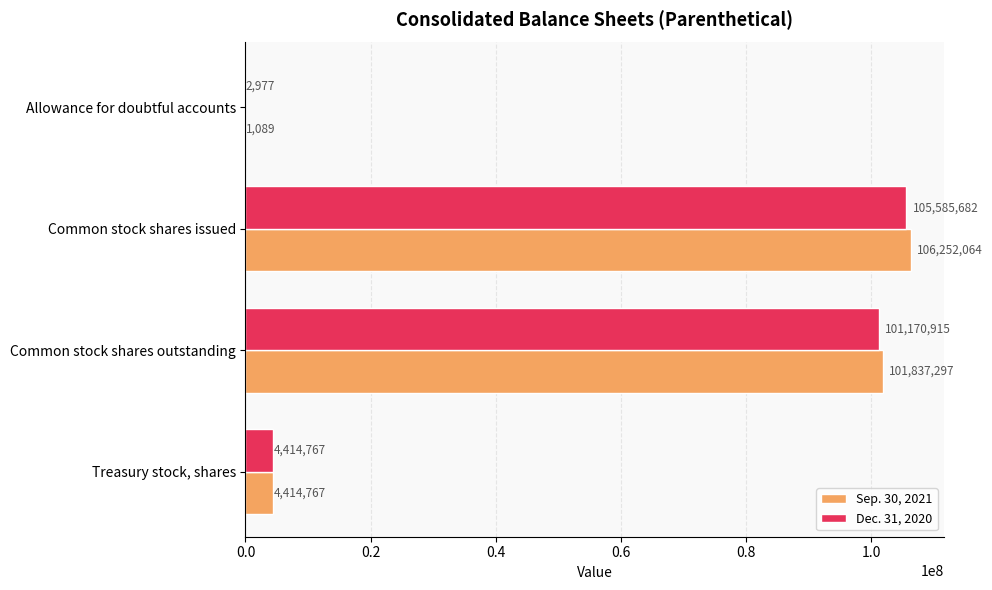

The Sep. 30, 2021 series shows 62649272 at Common stock shares issued. True or false?

False